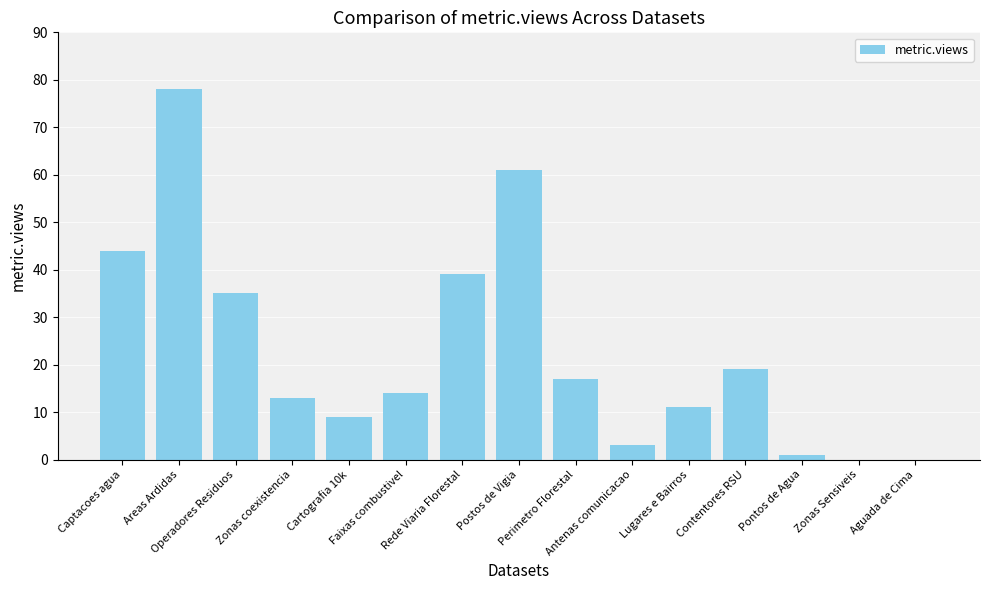

What is the sum of the values at Faixas combustivel and Antenas comunicacao?

17